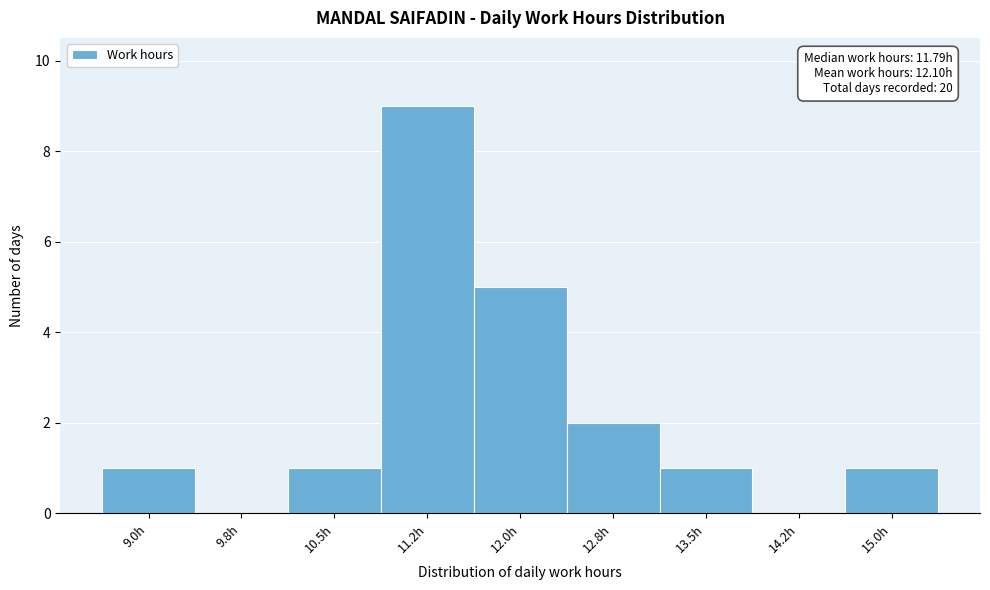

Reading left to right, what are all the values shown in this chart?

9.0h=1	9.8h=0	10.5h=1	11.2h=9	12.0h=5	12.8h=2	13.5h=1	14.2h=0	15.0h=1